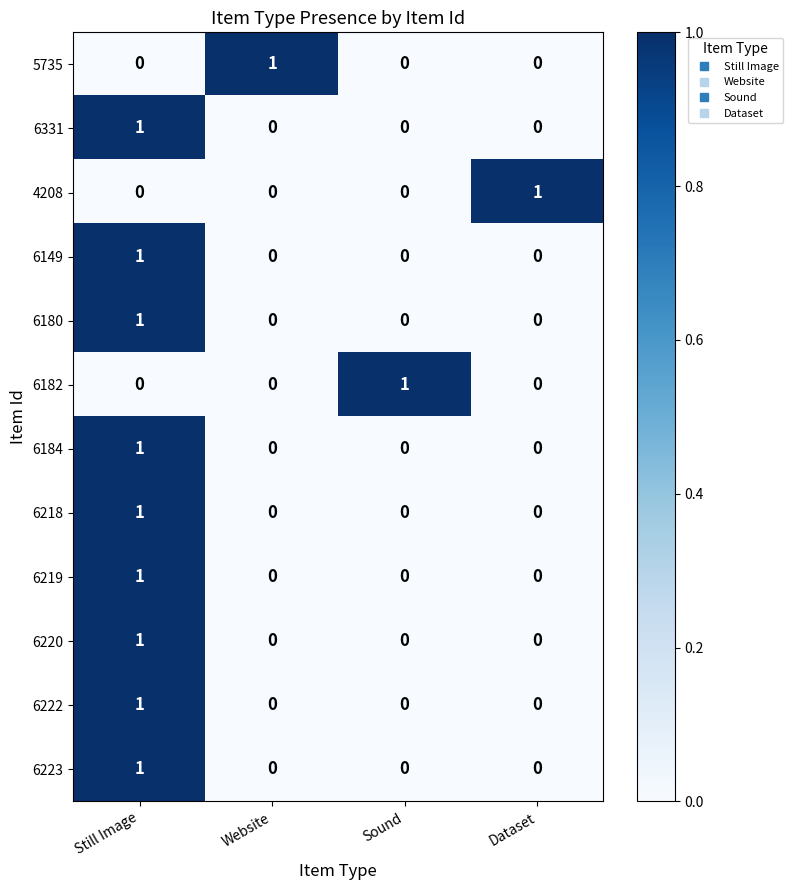

At which category is the sum across all series the highest?

Still Image